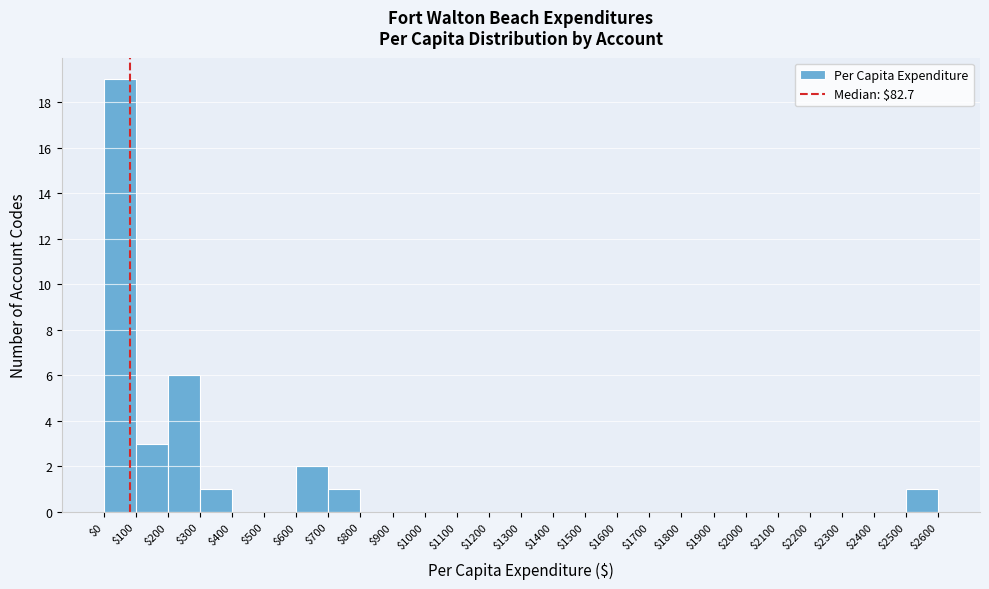

Reading left to right, transcribe this chart: for each bar, give the range it covers on the x-axis and its height. The values are not printed on the chart, so give them approximately, as read against the axis.

$0 to $100: 19
$100 to $200: 3
$200 to $300: 6
$300 to $400: 1
$400 to $500: 0
$500 to $600: 0
$600 to $700: 2
$700 to $800: 1
$800 to $900: 0
$900 to $1000: 0
$1000 to $1100: 0
$1100 to $1200: 0
$1200 to $1300: 0
$1300 to $1400: 0
$1400 to $1500: 0
$1500 to $1600: 0
$1600 to $1700: 0
$1700 to $1800: 0
$1800 to $1900: 0
$1900 to $2000: 0
$2000 to $2100: 0
$2100 to $2200: 0
$2200 to $2300: 0
$2300 to $2400: 0
$2400 to $2500: 0
$2500 to $2600: 1